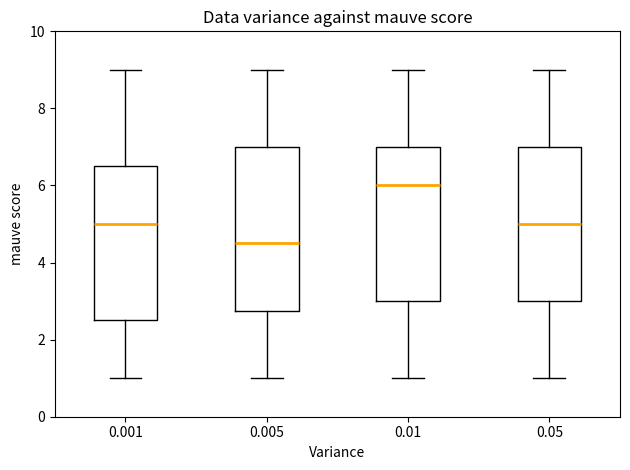

Where is the lower edge of the box at x = 0.005 on the y-axis? The values are not printed on the chart, so give them approximately, as read against the axis.

2.8